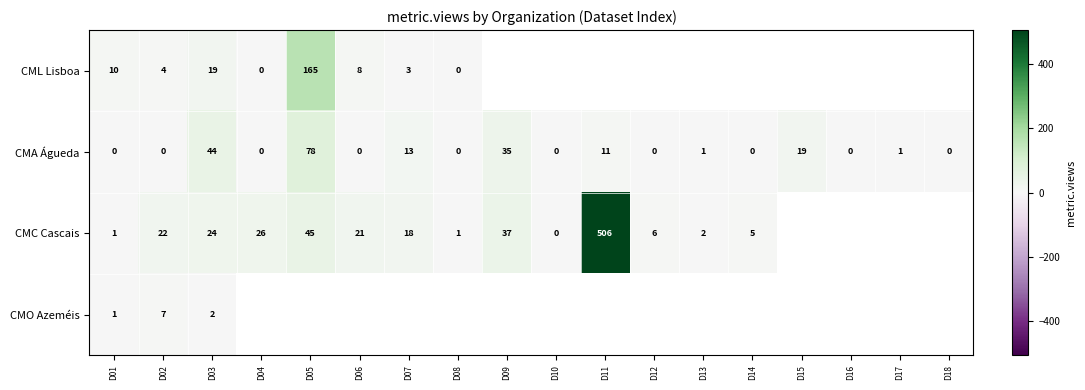

The CMO Azeméis series shows 7 at D02. True or false?

True